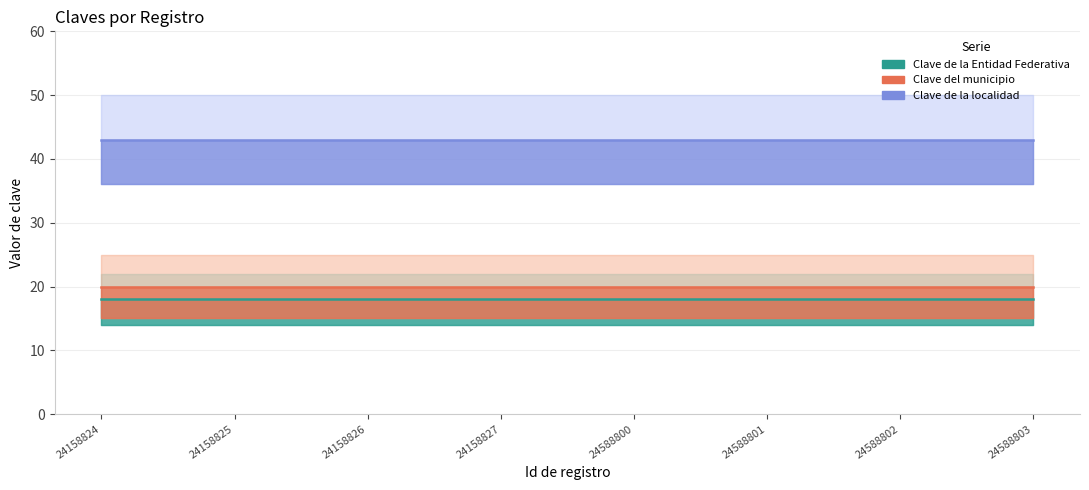

What is the sum of the Clave de la localidad values at 24158824 and 24588800?

86